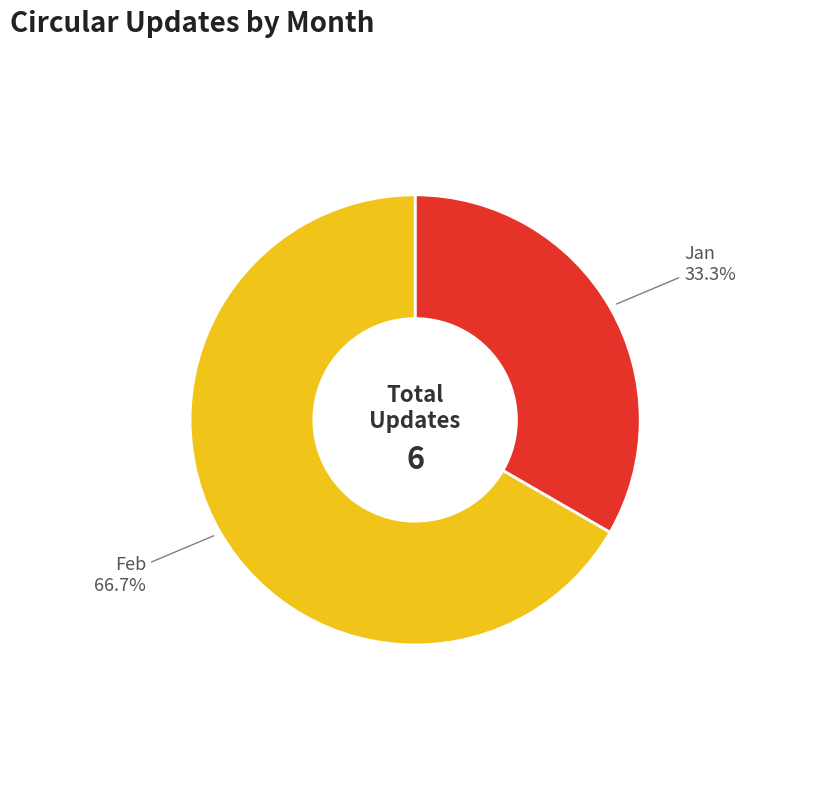

What is the ratio of the value at Feb to the value at Jan?

2.0